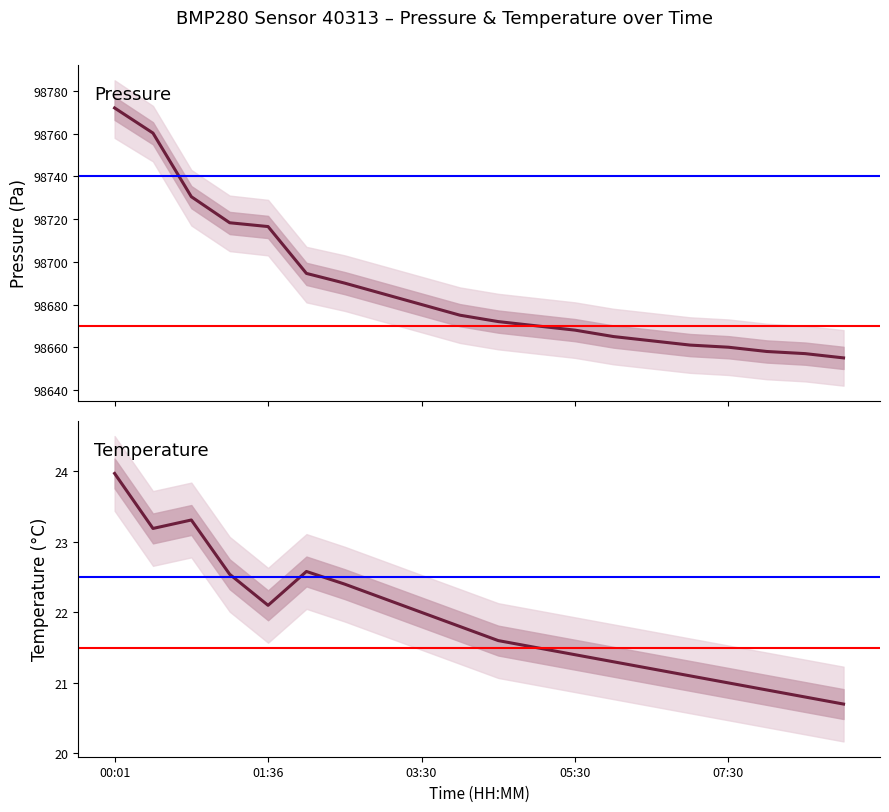

True or false: temperature_upper and temperature_lower intersect in this chart.

False